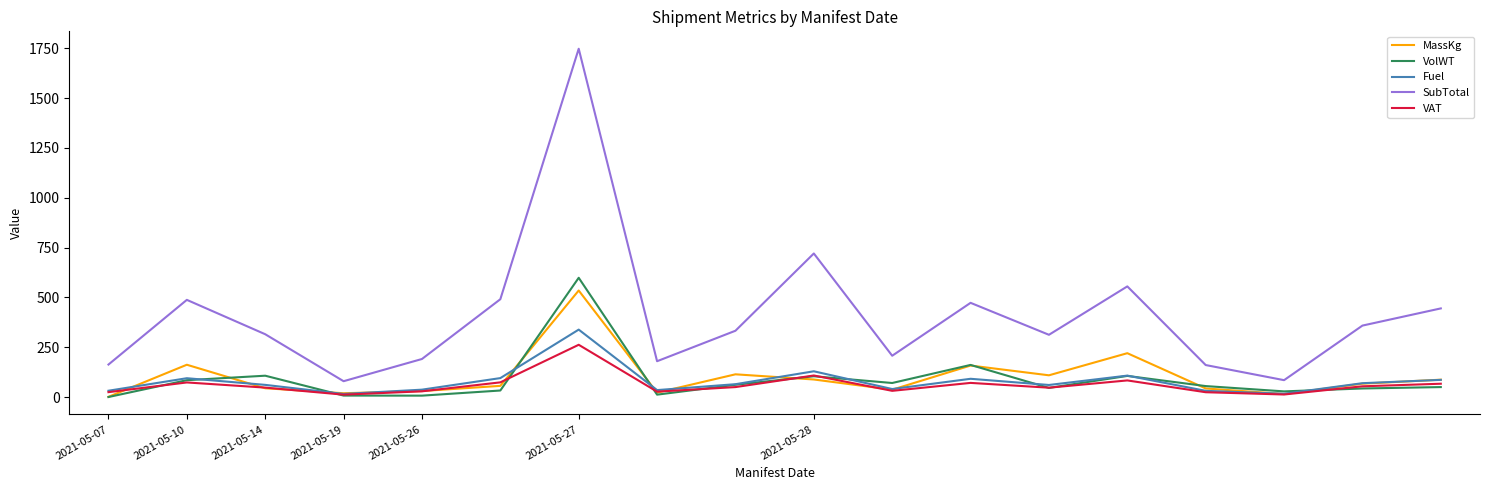

What is the difference between the maximum and minimum values in the VolWT series?

598.4